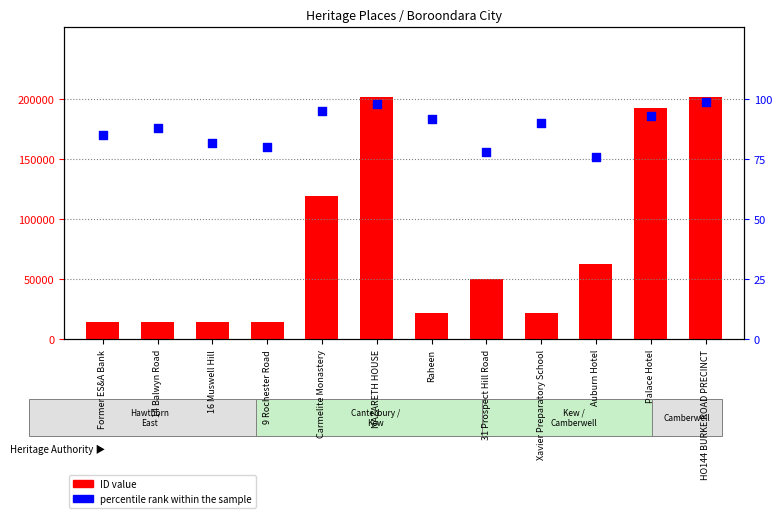

Which series has the largest total across all categories?

ID